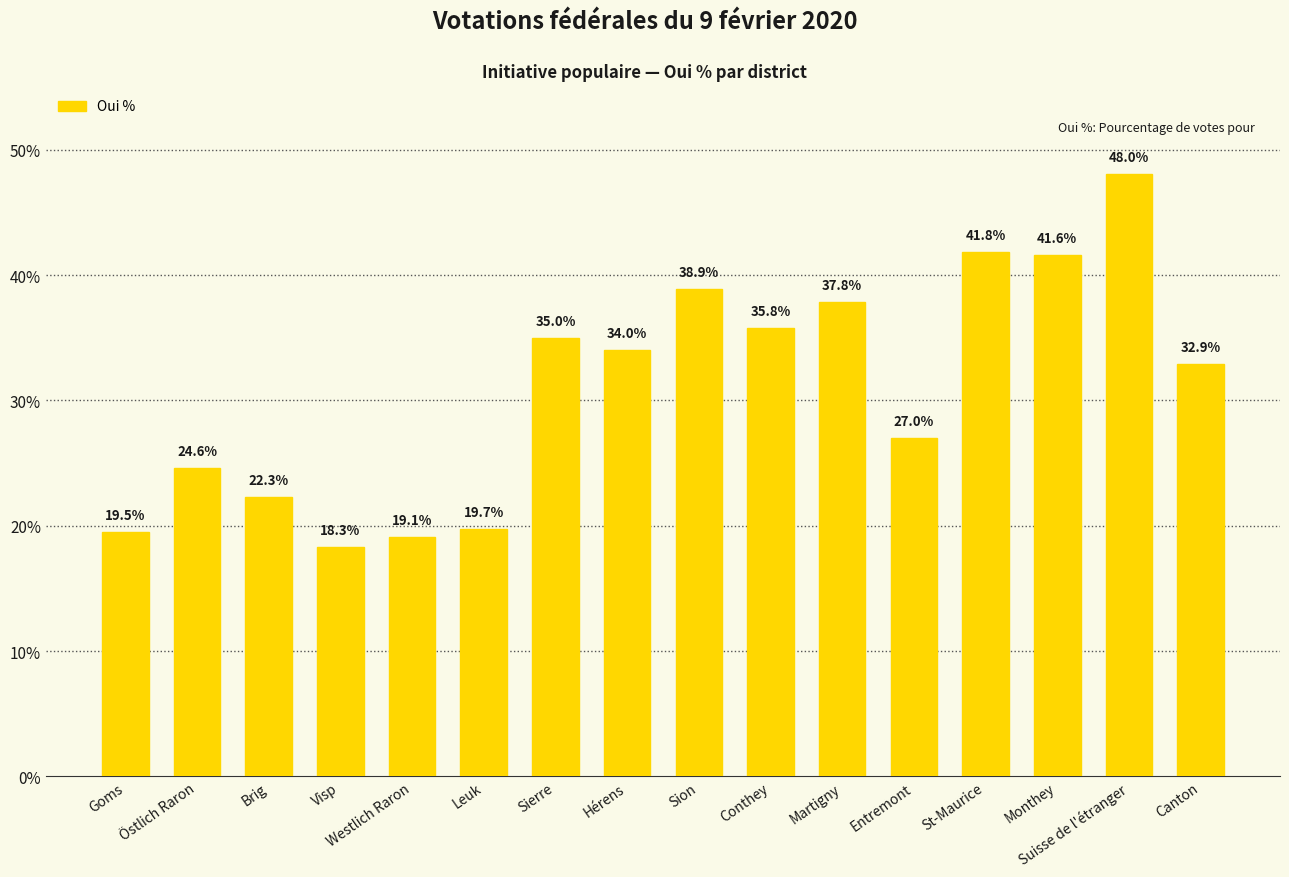

Rank the categories by value from lowest to highest.

Visp, Westlich Raron, Goms, Leuk, Brig, Östlich Raron, Entremont, Canton, Hérens, Sierre, Conthey, Martigny, Sion, Monthey, St-Maurice, Suisse de l'étranger